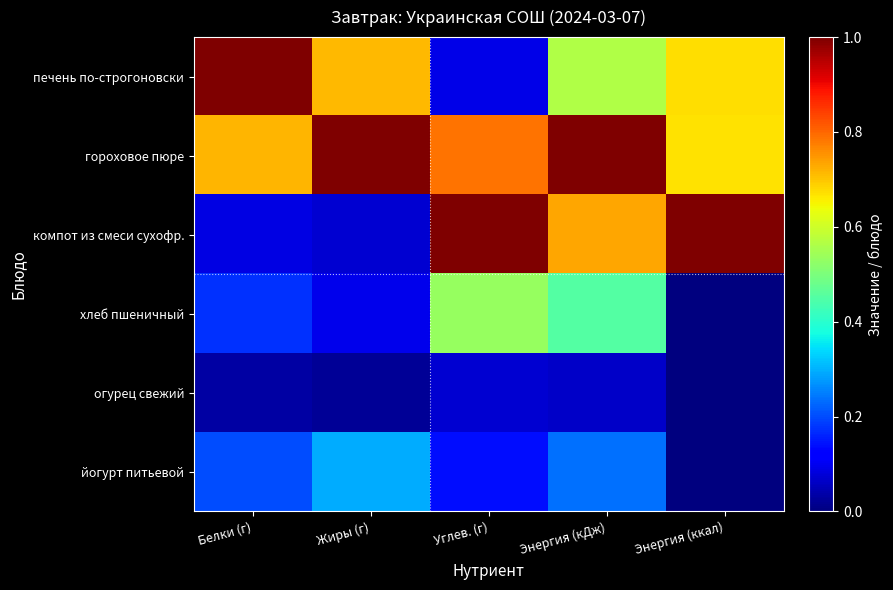

List the series in order of their peak value, highest first.

печень по-строгоновски, гороховое пюре, компот из смеси сухофр., хлеб пшеничный, йогурт питьевой, огурец свежий